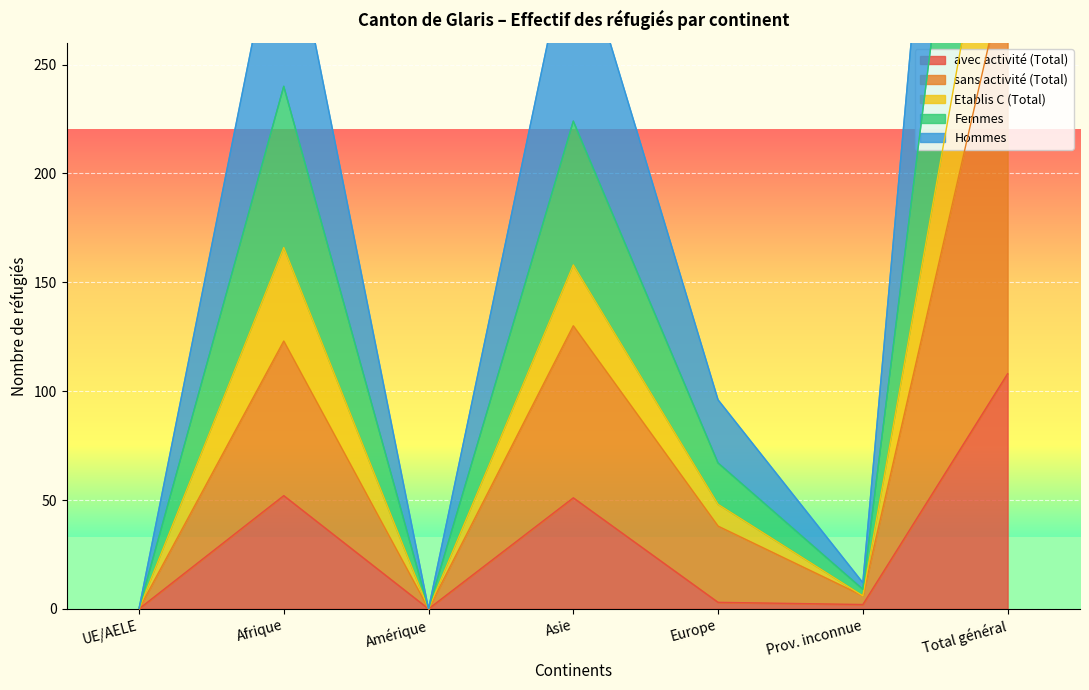

What is the maximum value shown in the chart?

756